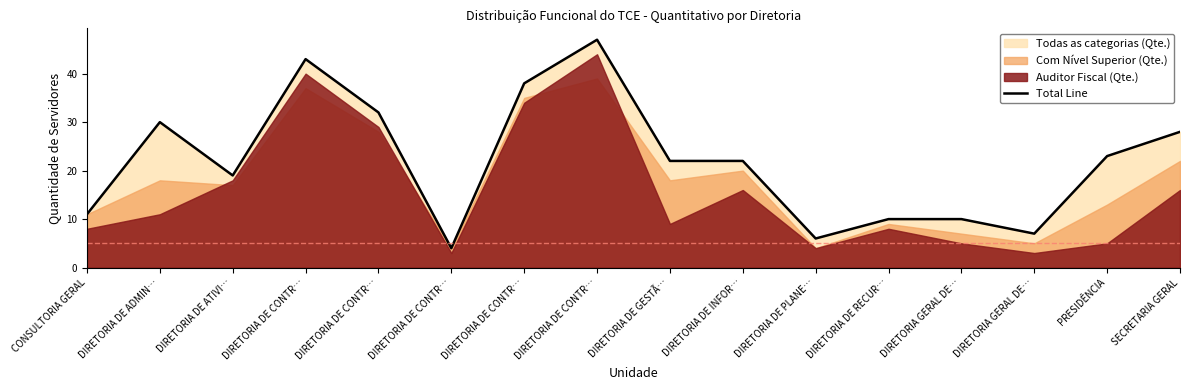

Reading left to right, extract all data points from this chart.

11	30	19	43	32	4	38	47	22	22	6	10	10	7	23	28